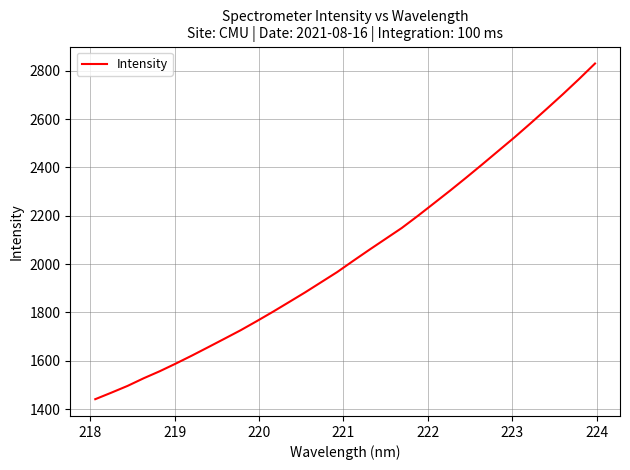

What is the difference between the maximum and minimum values?

1389.2